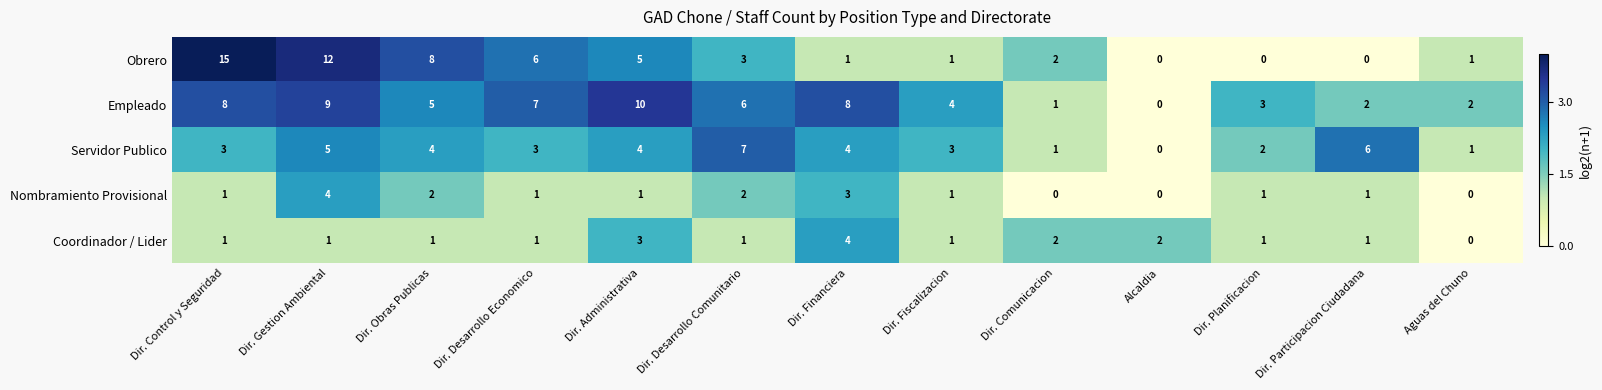

At which label does Empleado first exceed 5?

Dir. Control y Seguridad